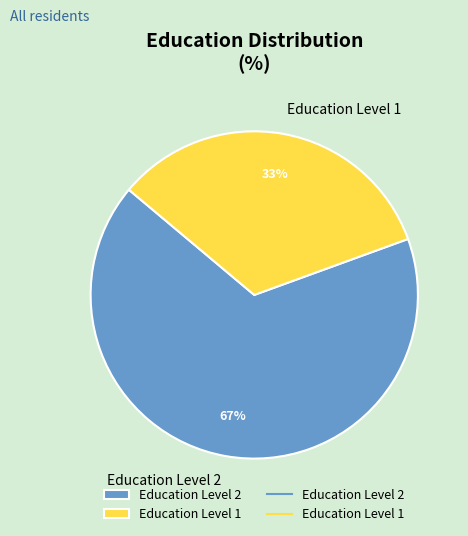

Combined, do Education Level 1 and Education Level 2 account for over 50%?

Yes